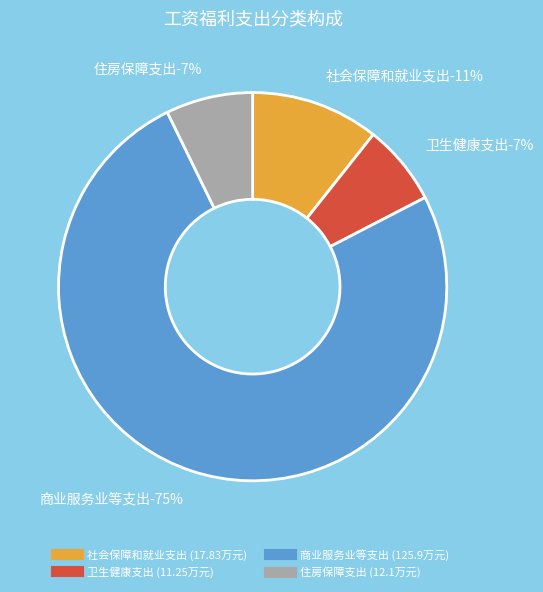

What is the change in value from 社会保障和就业支出 to 住房保障支出?

-5.7